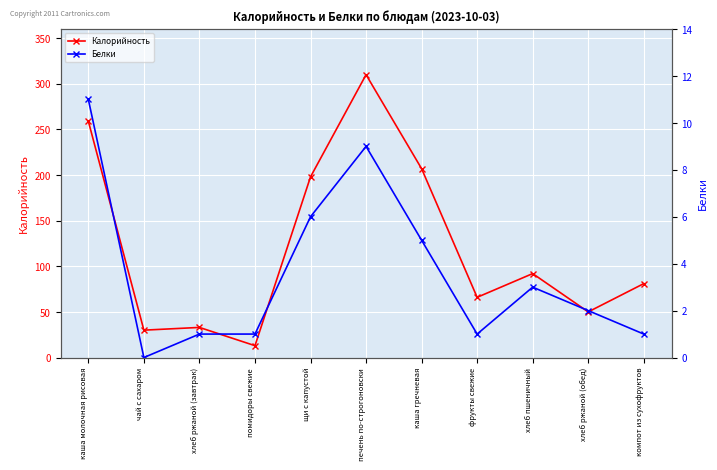

Reading right to left, list all the values displayed in this chart.

Калорийность: 81	50	92	66	207	310	198	13	33	30	259
Белки: 1	2	3	1	5	9	6	1	1	0	11